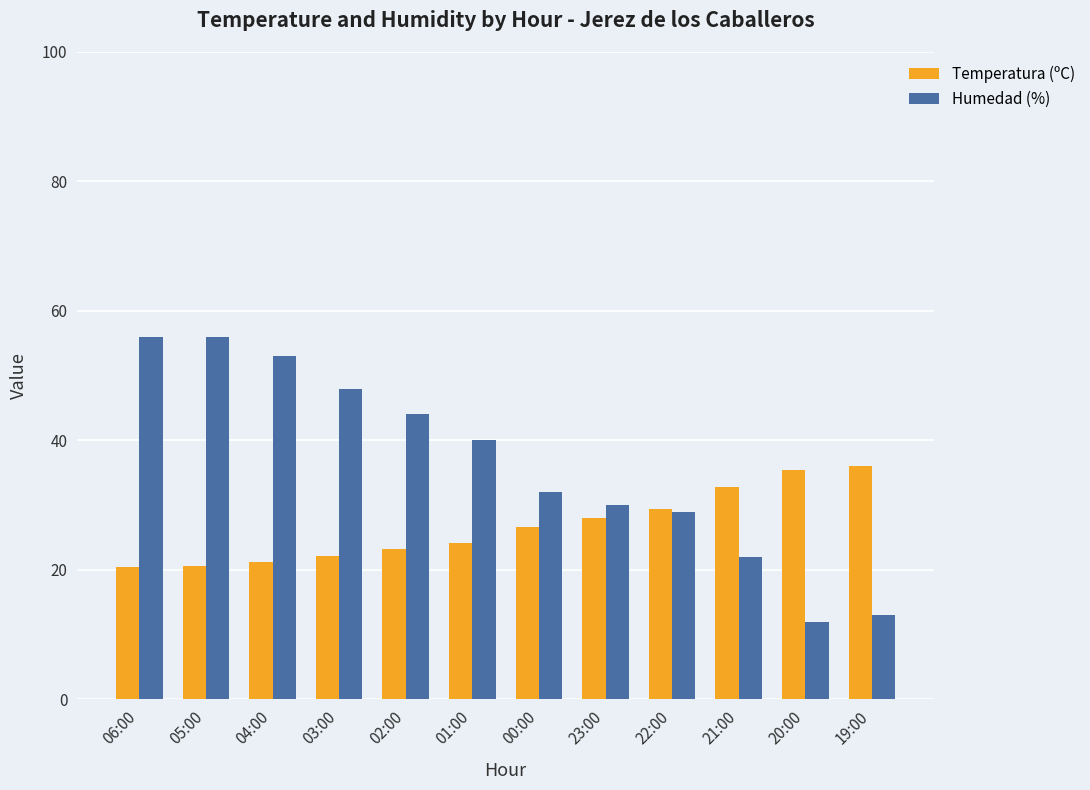

At which label is Humedad (%) closest to 34?

00:00